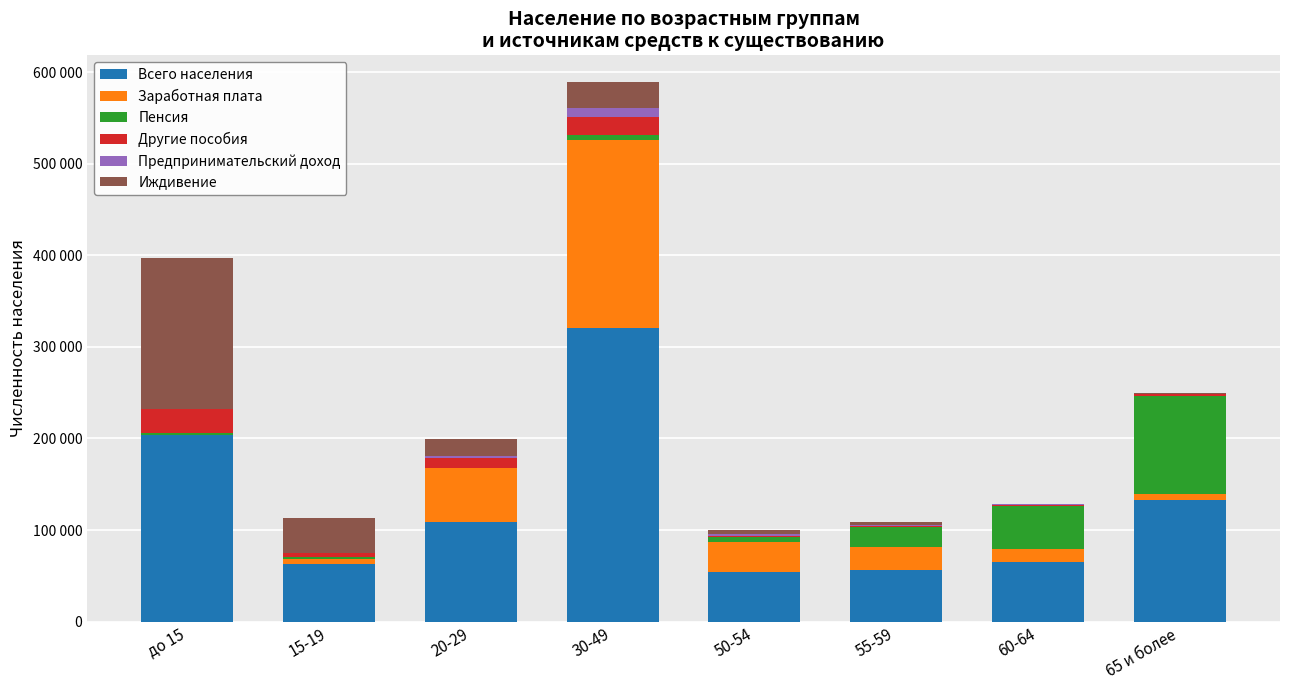

Which series changed the most between 15-19 and 20-29?

Заработная плата